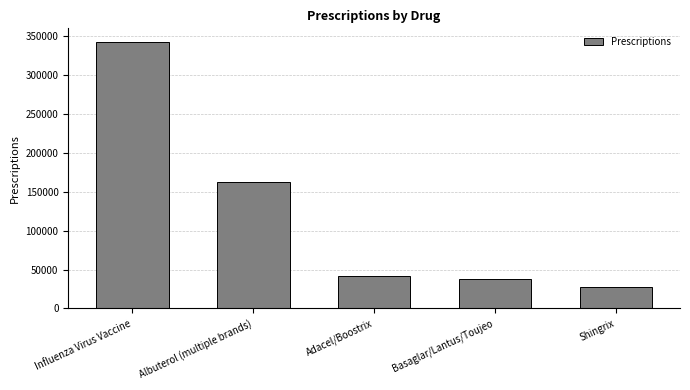

List the labels in order of value, largest first.

Influenza Virus Vaccine, Albuterol (multiple brands), Adacel/Boostrix, Basaglar/Lantus/Toujeo, Shingrix